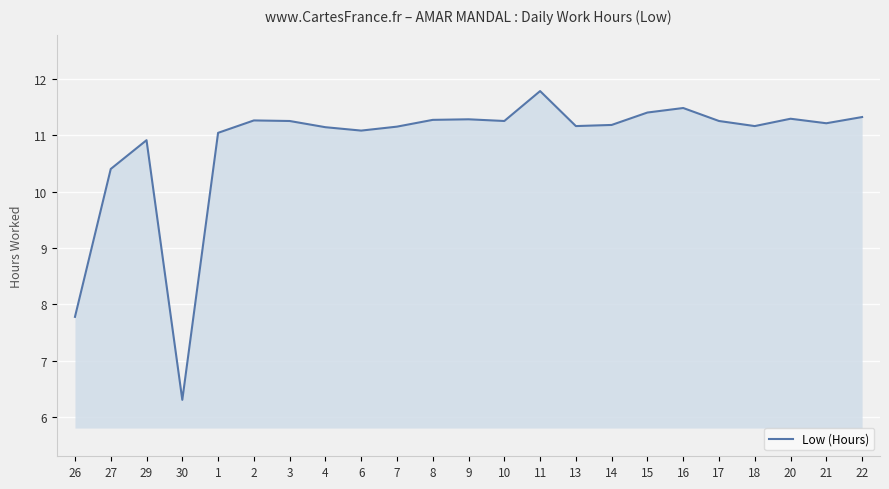

Is it true that the value at 13 is 11.2?

True